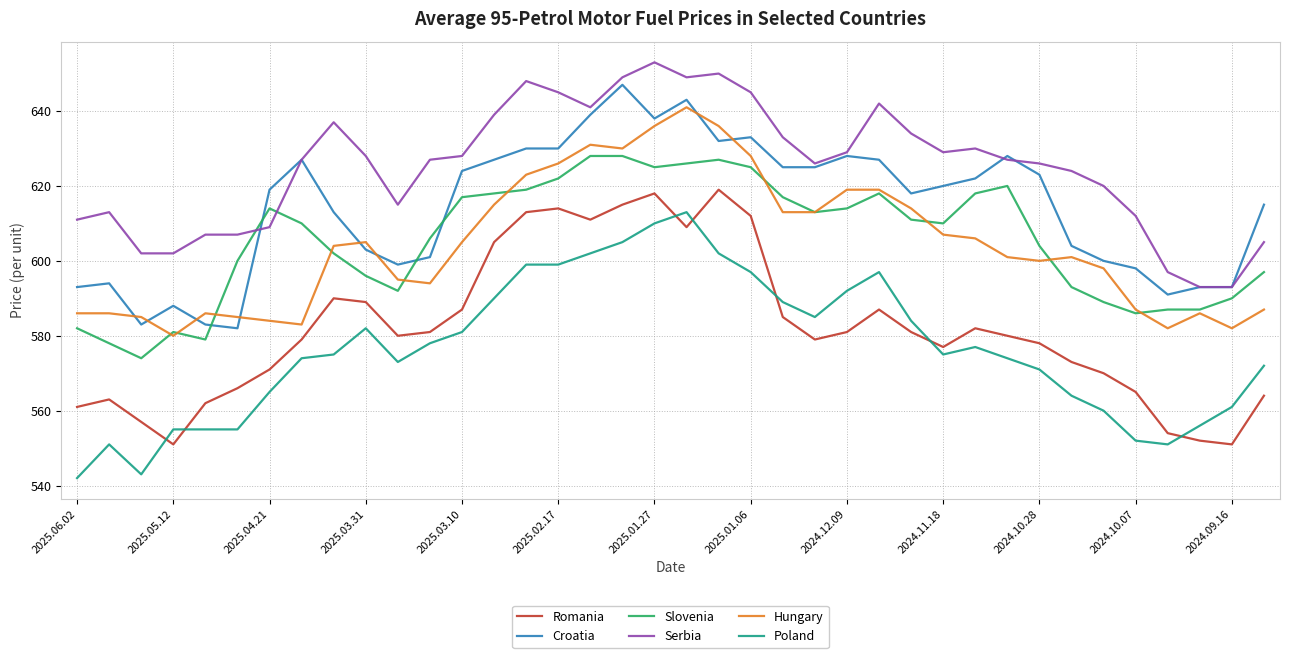

What is the smallest value displayed?

542